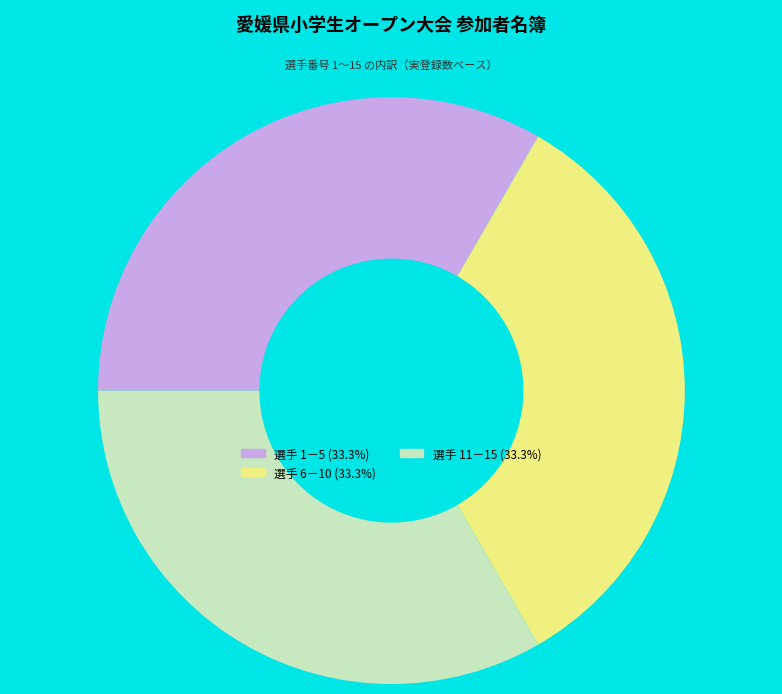

Does any single category account for the majority?

No